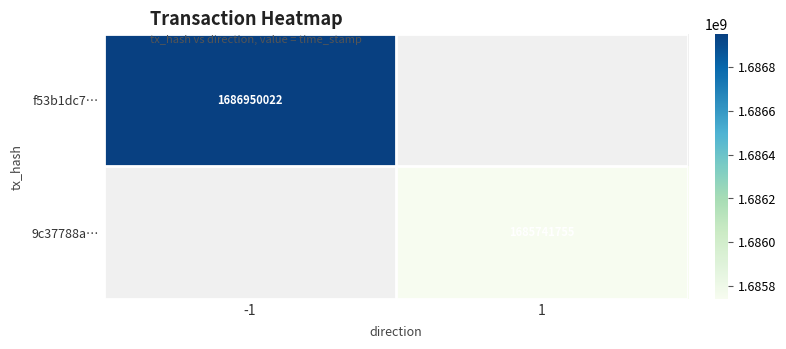

The f53b1dc7… series shows 569956820 at -1. True or false?

False